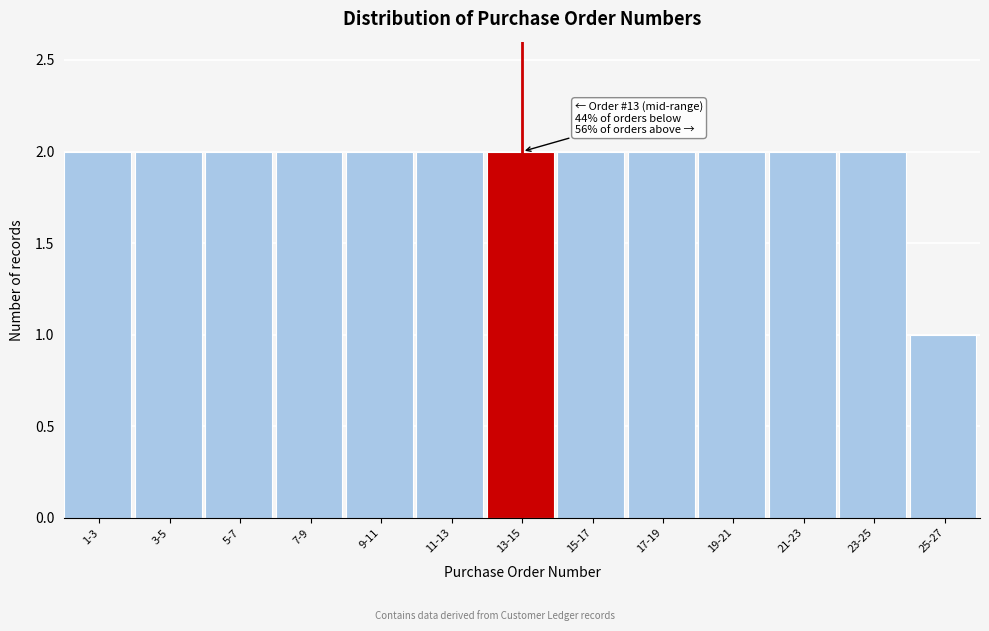

Reading left to right, list all the values displayed in this chart.

2	2	2	2	2	2	2	2	2	2	2	2	1